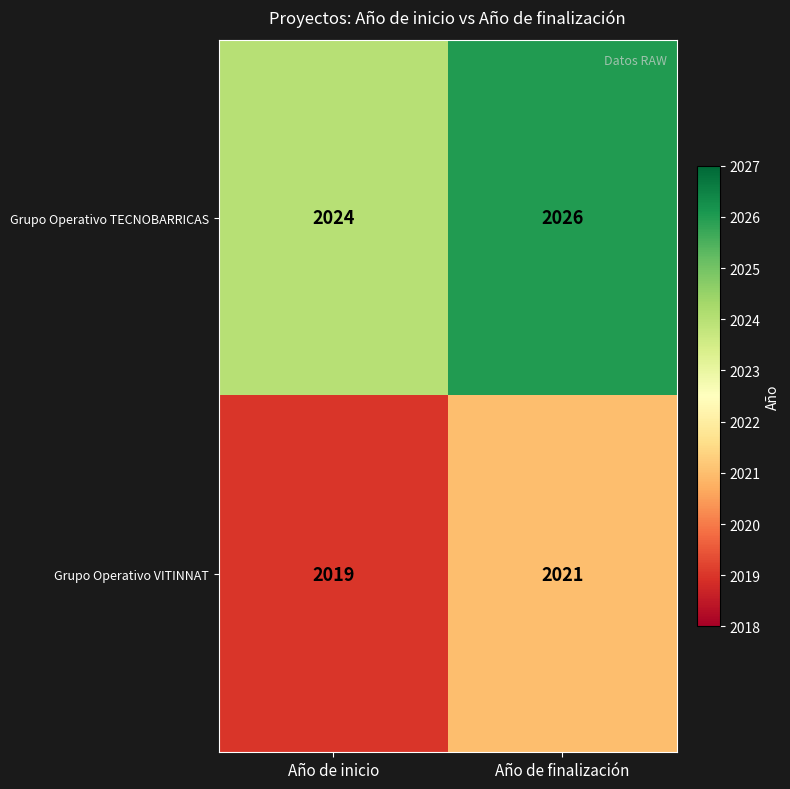

Reading left to right, what are all the values shown in this chart?

Grupo Operativo TECNOBARRICAS: 2024	2026
Grupo Operativo VITINNAT: 2019	2021